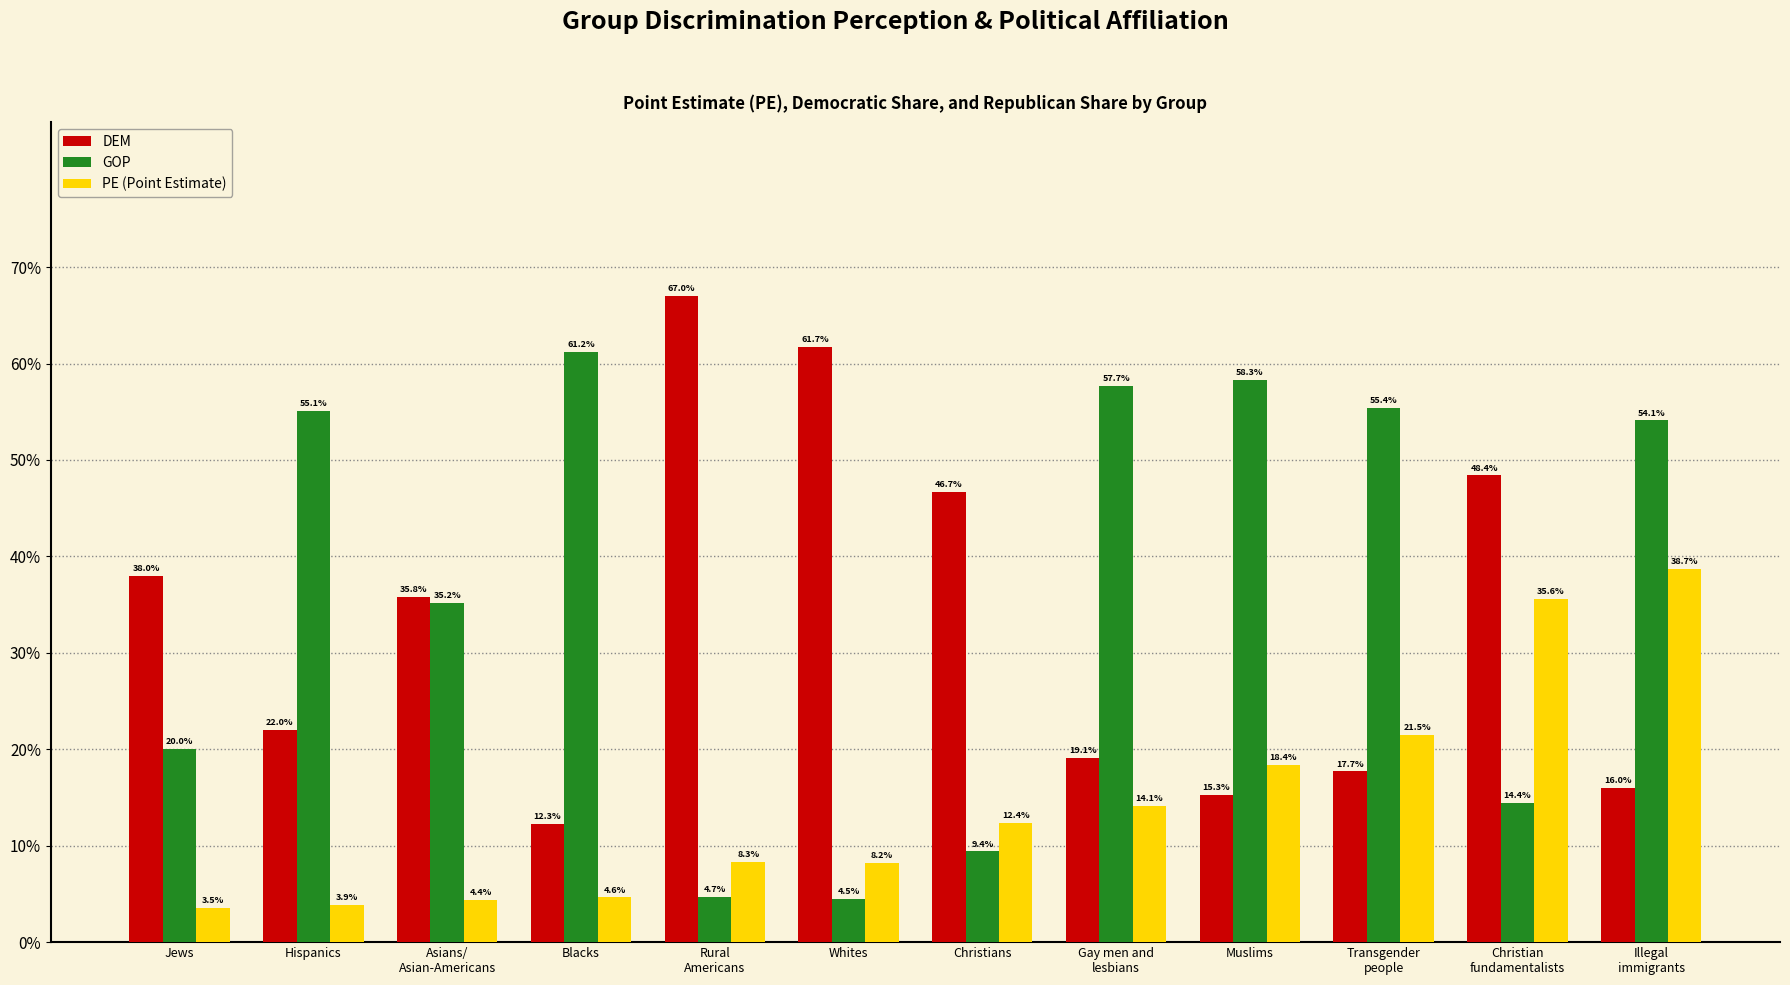

Does the chart contain stacked bars?

No